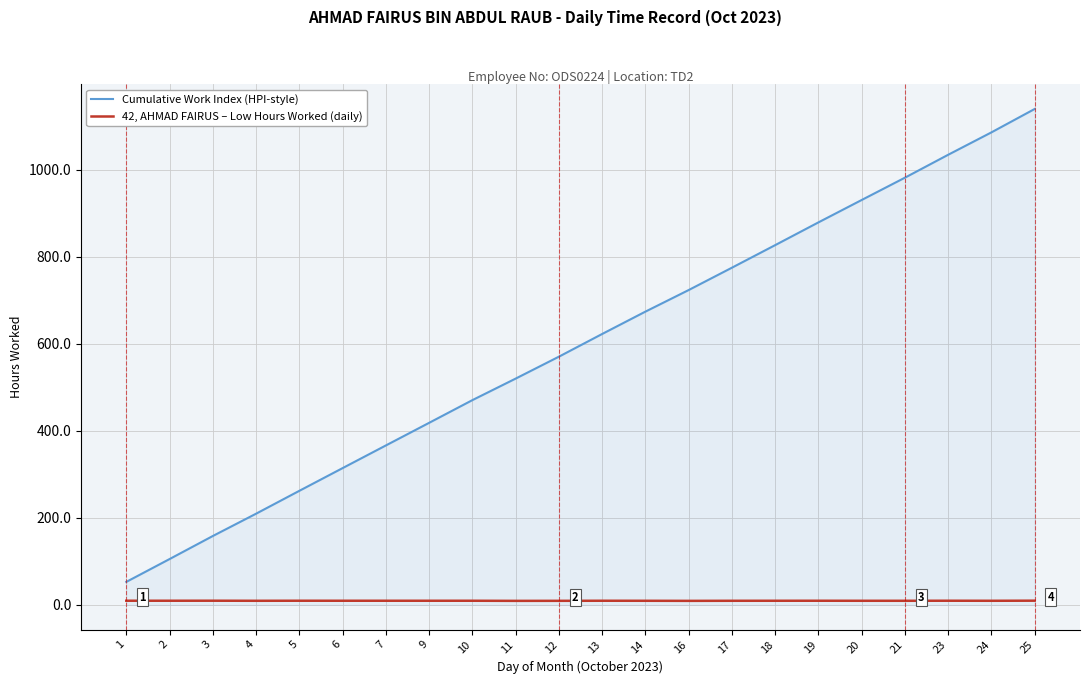

How many lines are shown in the chart?

2